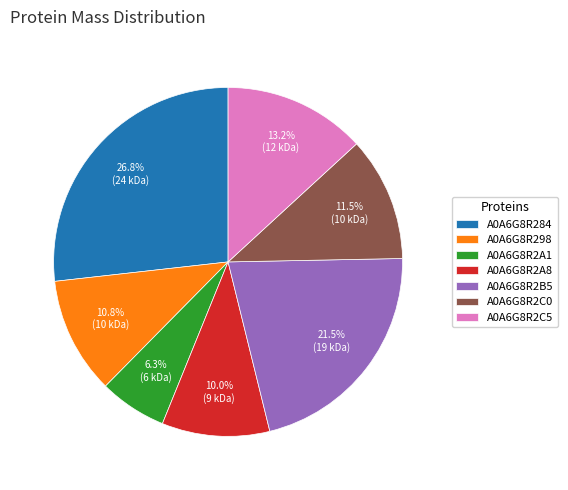

Between A0A6G8R2B5 and A0A6G8R298, which is larger?

A0A6G8R2B5